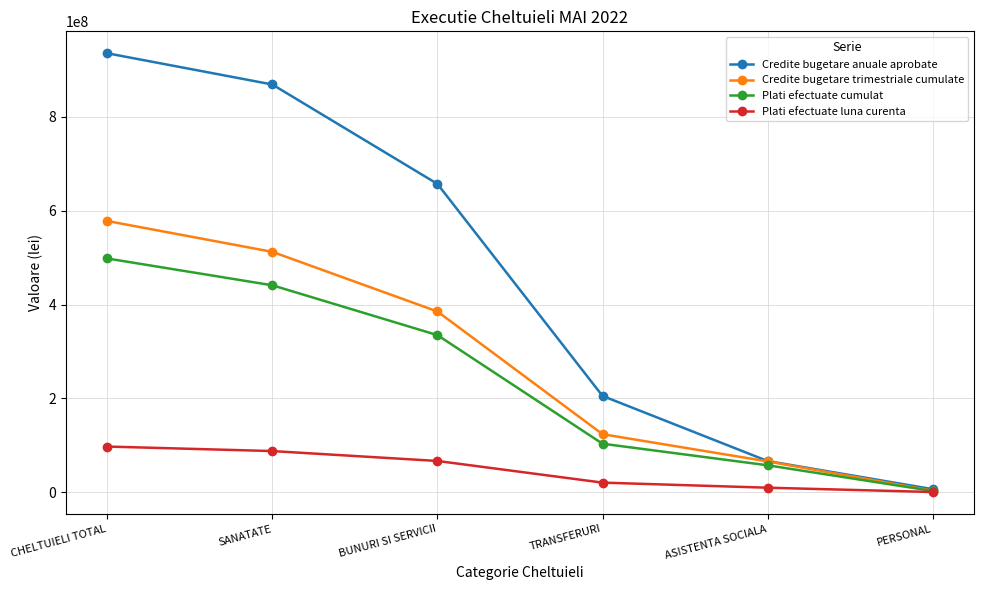

Does the chart display data point markers on the line(s)?

Yes